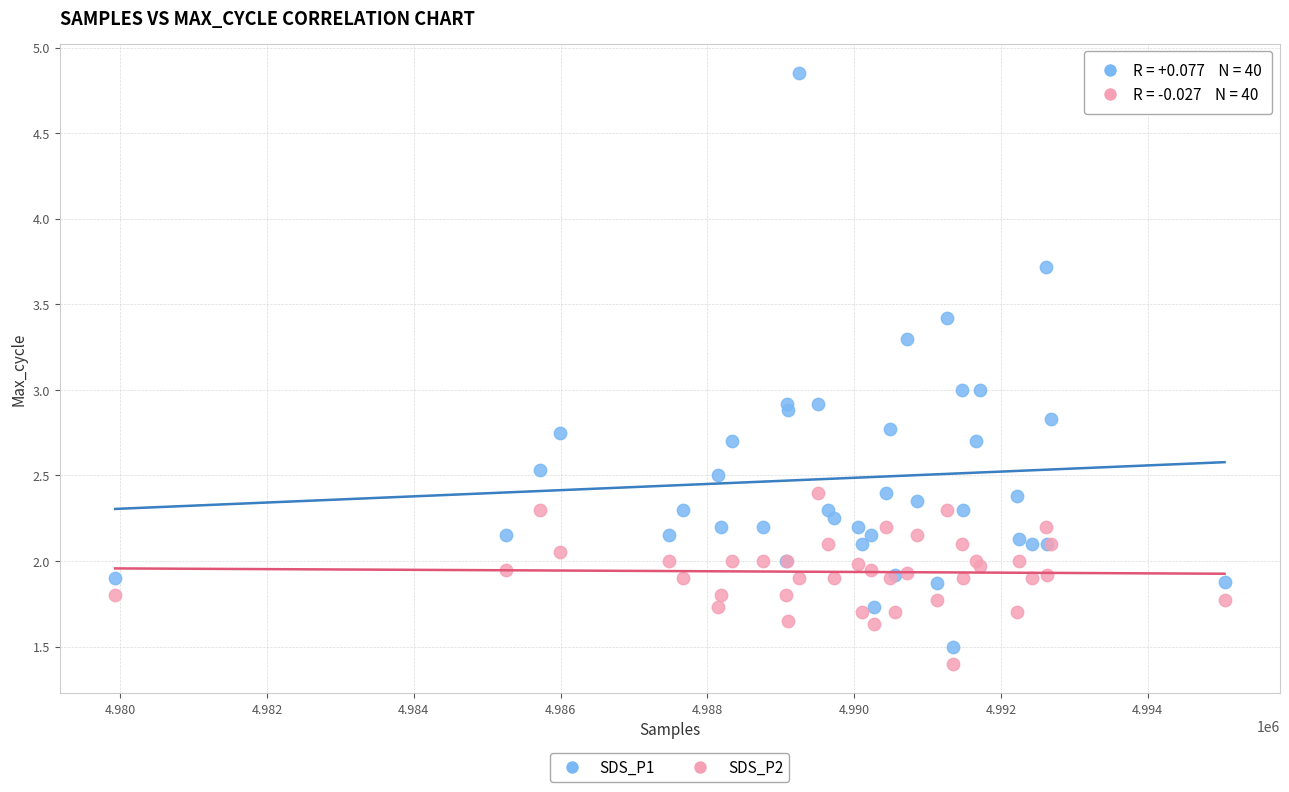

What are all the series names shown in the legend?

SDS_P1, SDS_P2